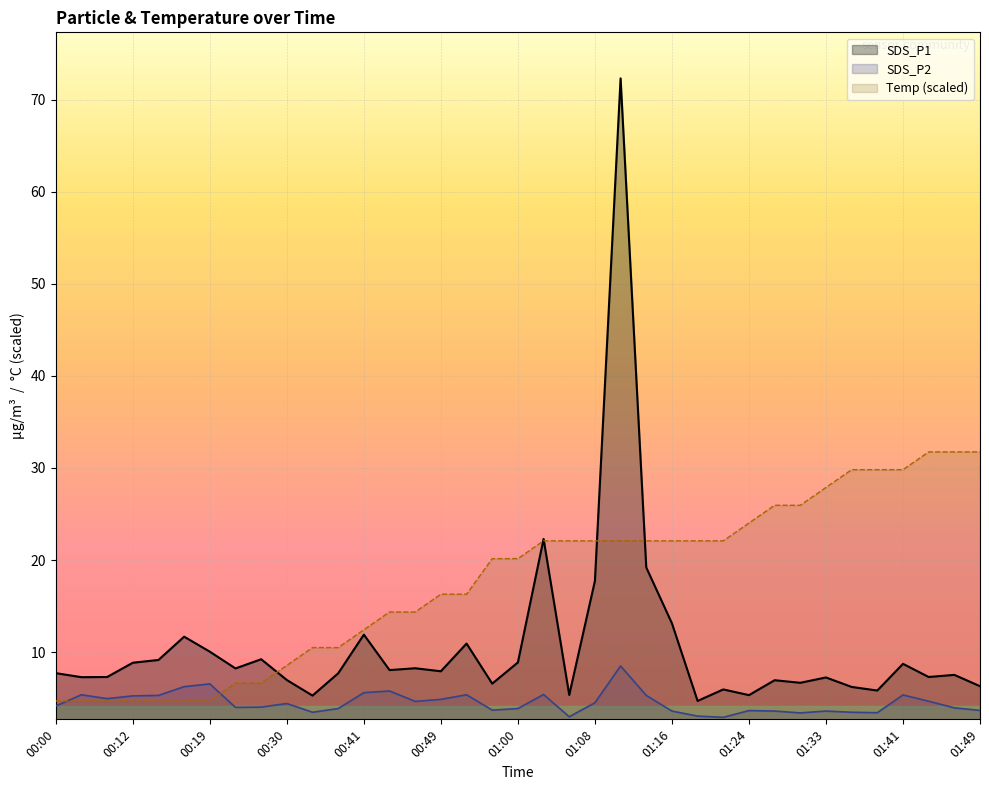

At which category does the chart reach its minimum across all series?

01:21